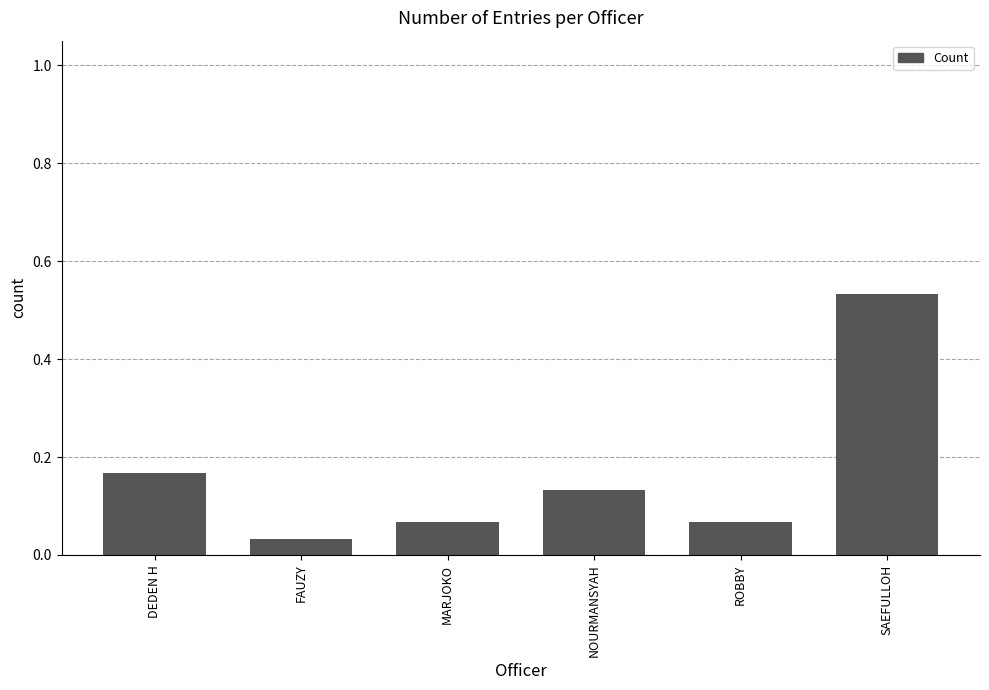

At which label is the value closest to 0?

FAUZY